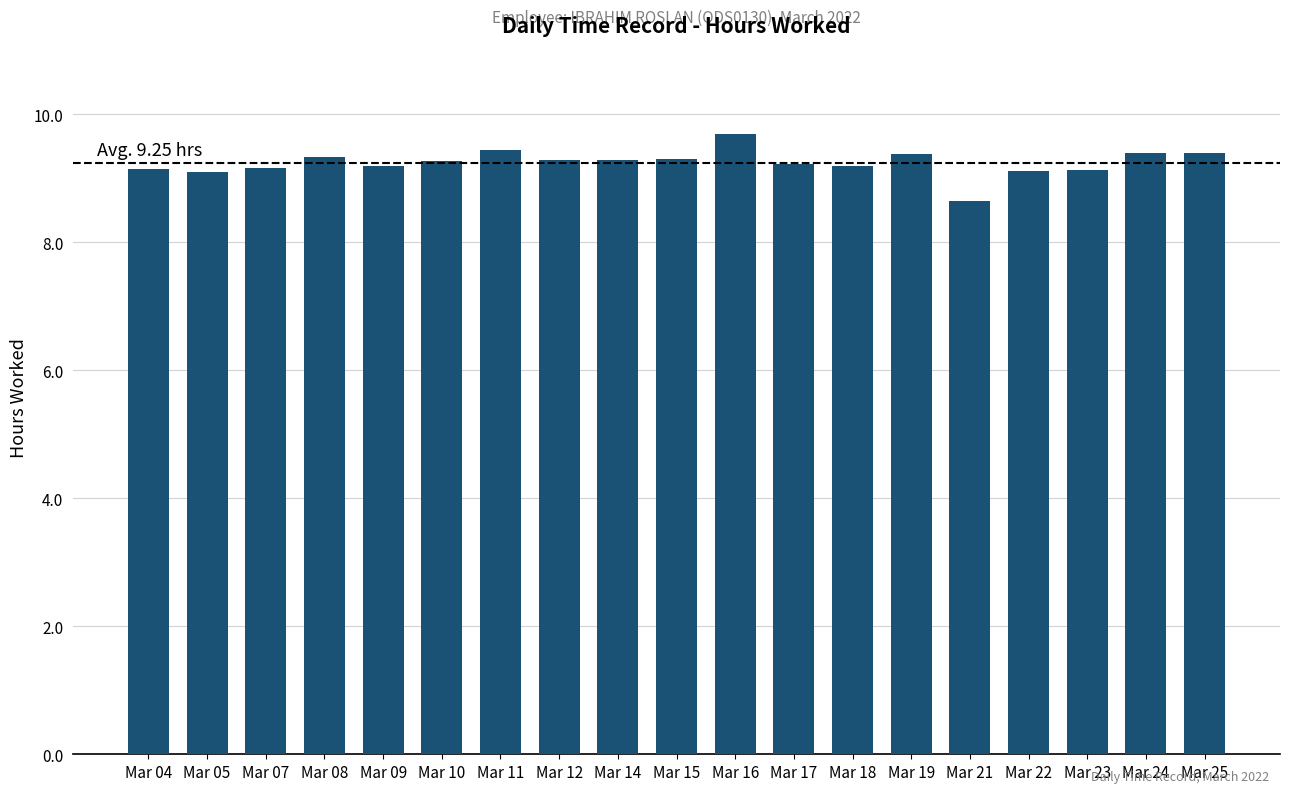

How many data points does each series have?

19